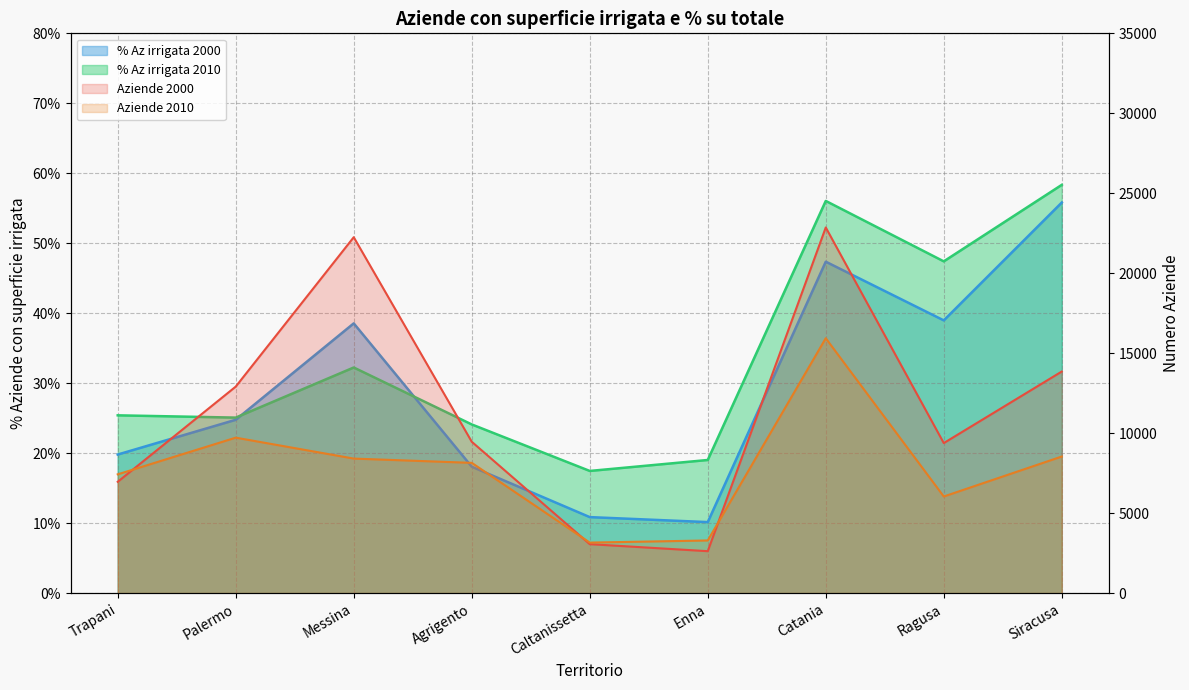

True or false: Aziende 2010 and % Az irrigata 2000 cross at least once.

False